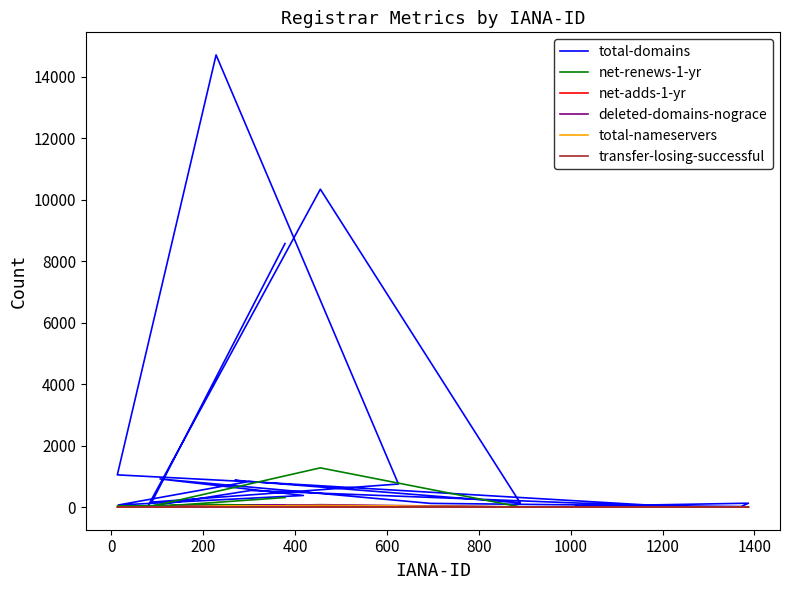

The value of total-nameservers at 14 is 18. True or false?

False